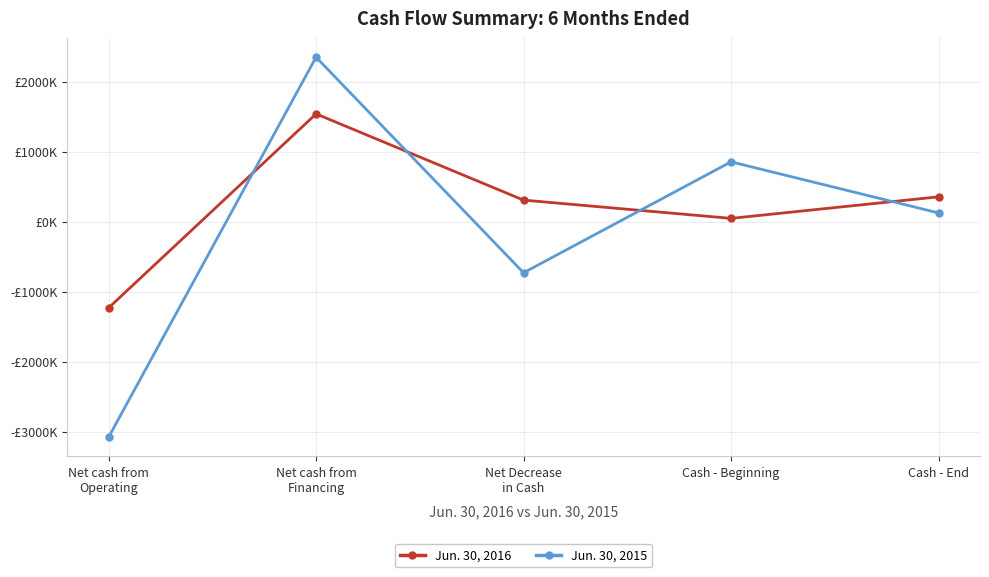

What are all the series names shown in the legend?

Jun. 30, 2016, Jun. 30, 2015